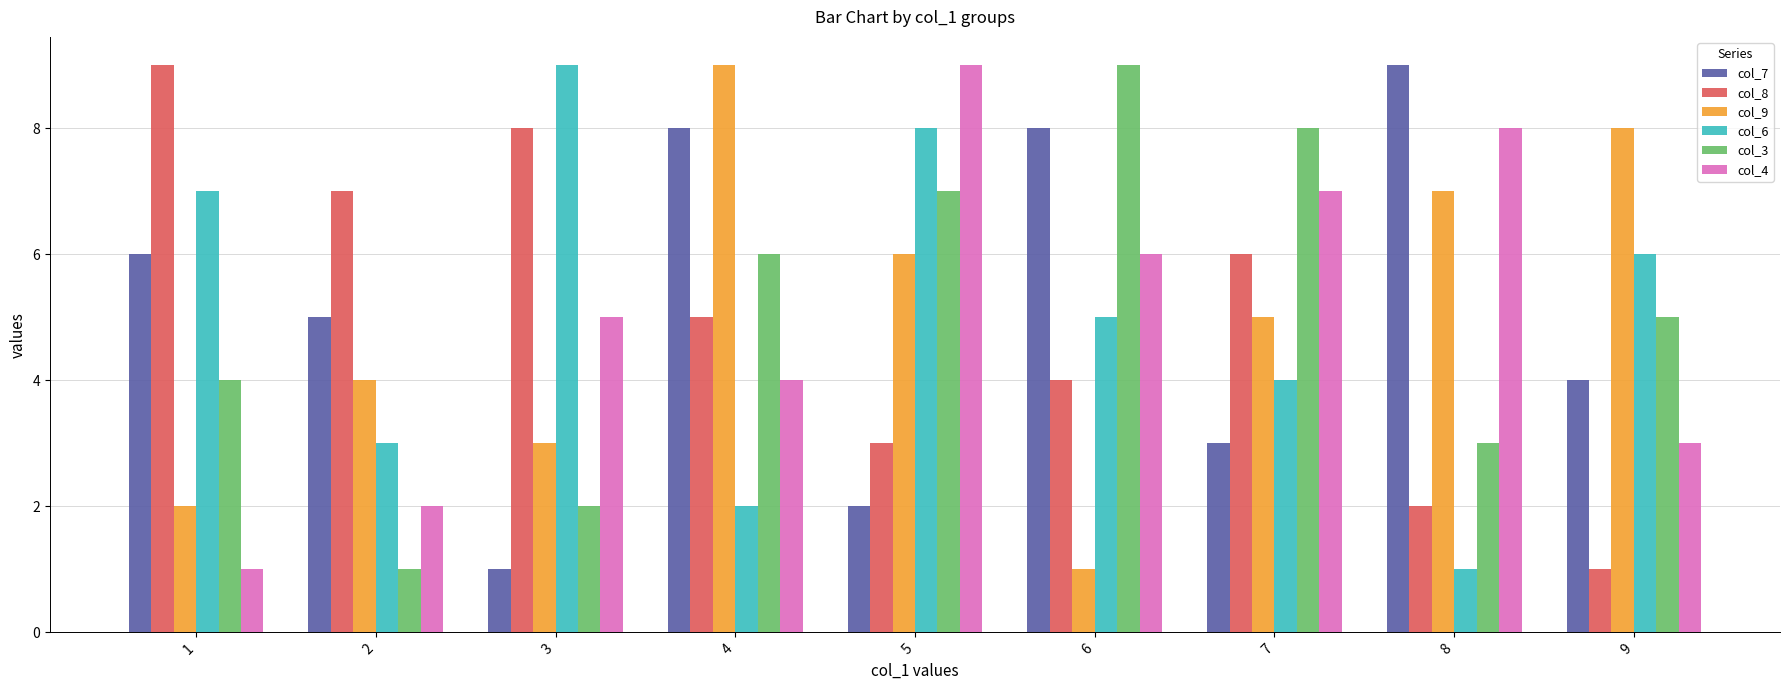

Which series changed the most between 4 and 7?

col_7